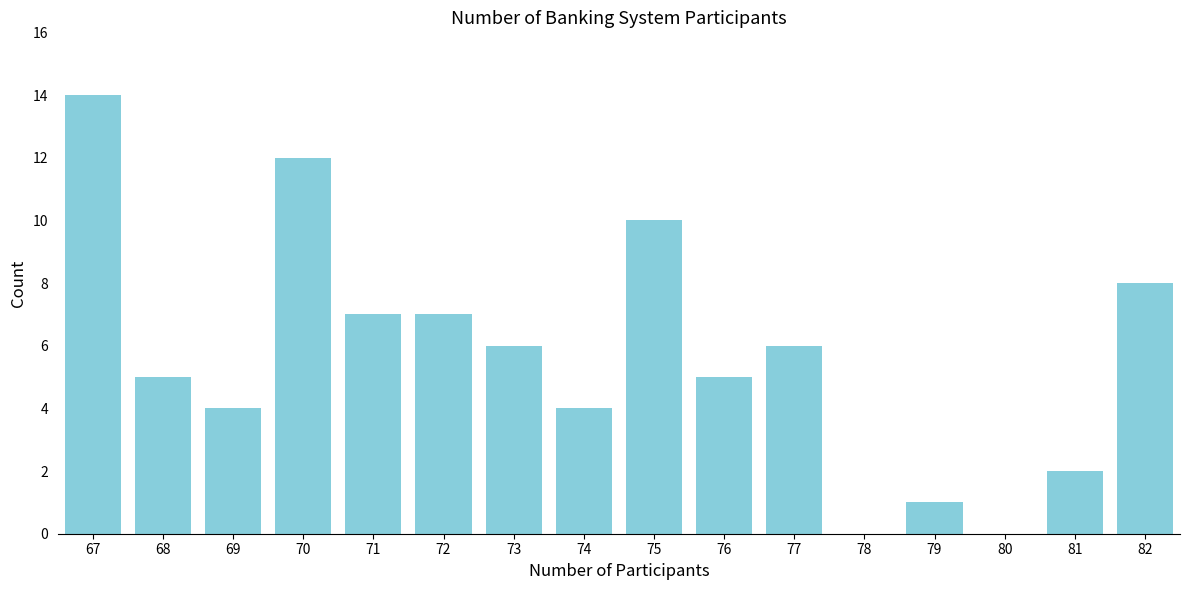

Reading right to left, extract all data points from this chart.

82=8	81=2	80=0	79=1	78=0	77=6	76=5	75=10	74=4	73=6	72=7	71=7	70=12	69=4	68=5	67=14